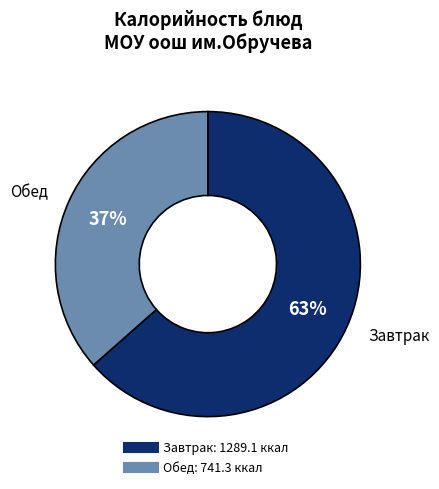

Does any single category account for the majority?

Yes